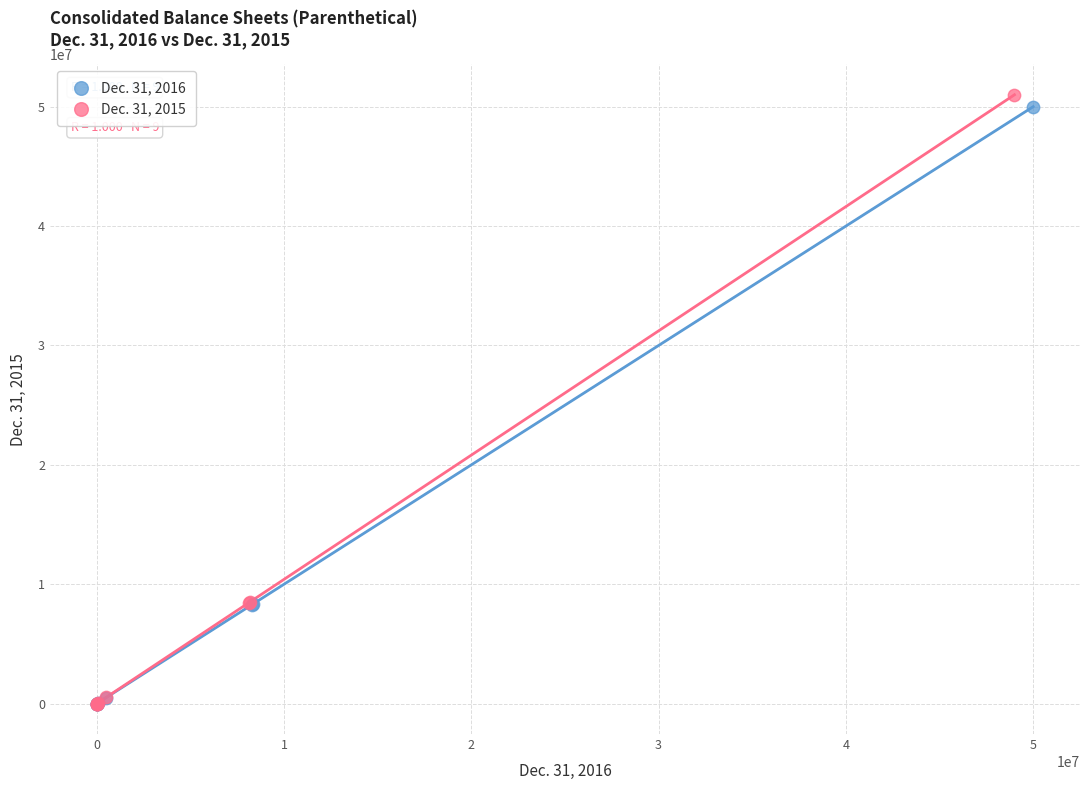

What are all the series names shown in the legend?

Dec. 31, 2016, Dec. 31, 2015